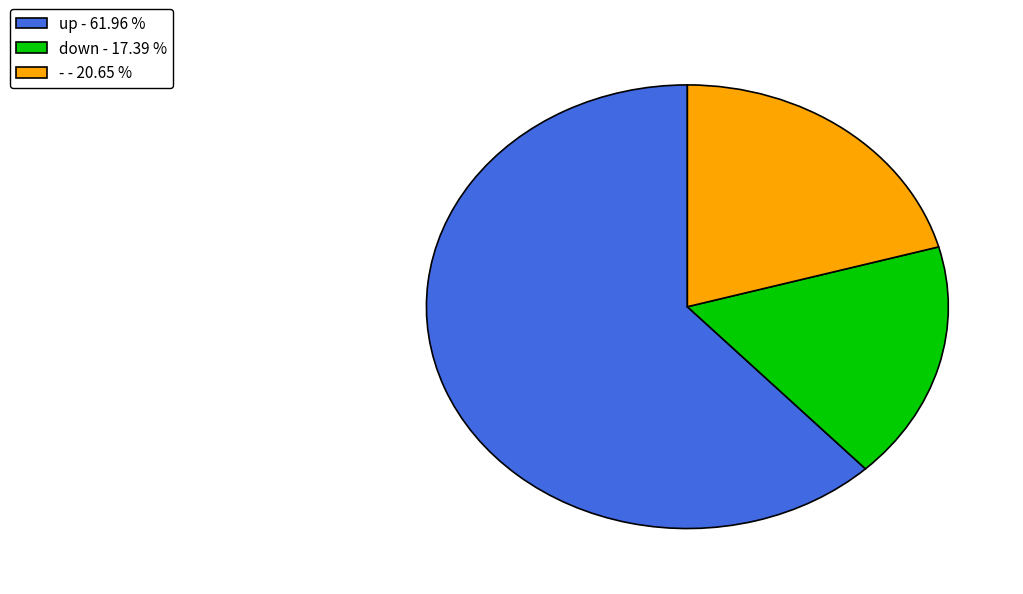

True or false: up accounts for 70% of the total.

False